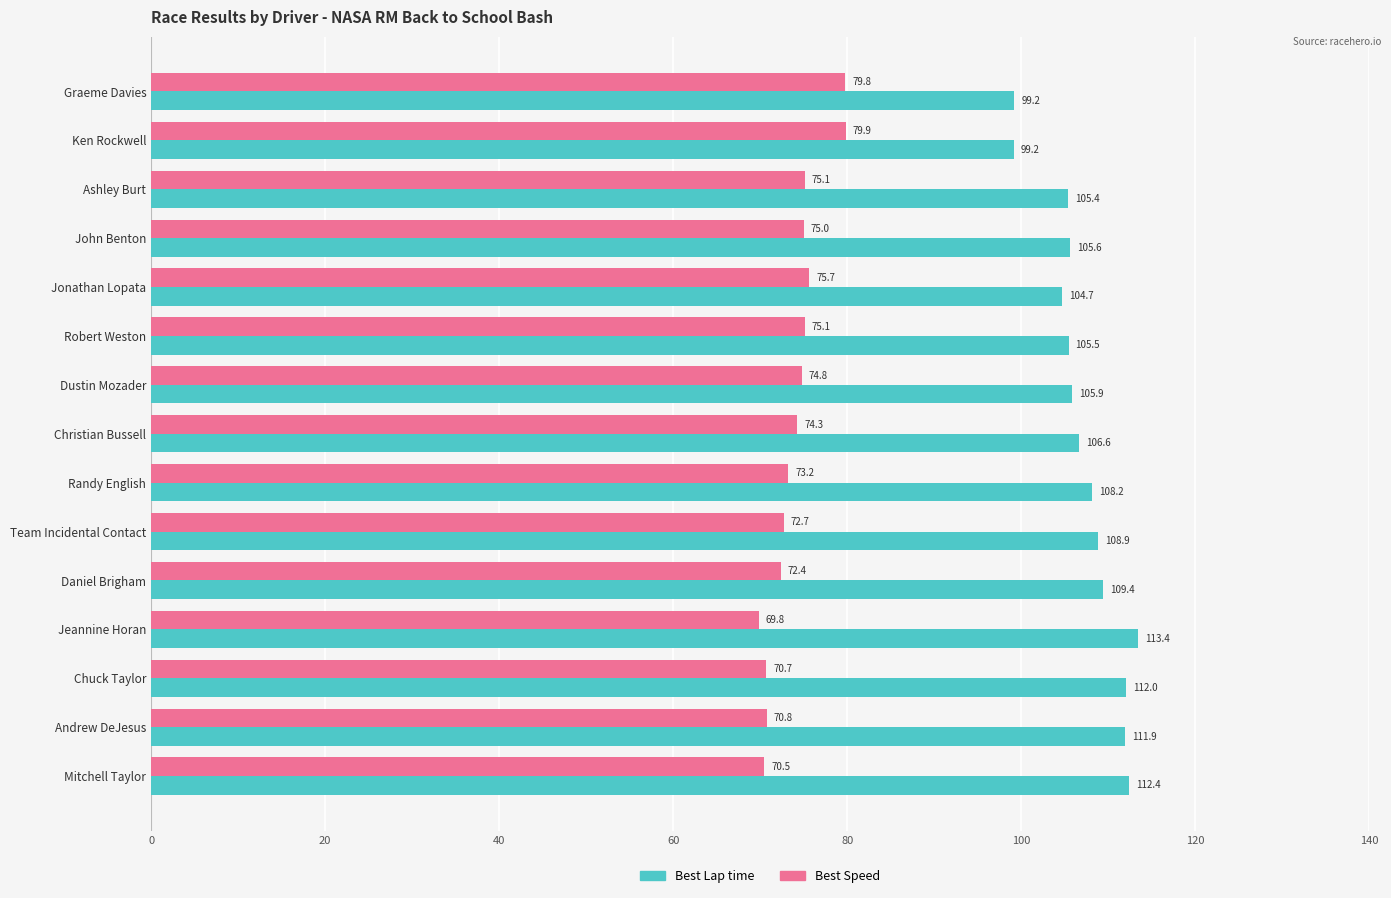

Rank the series by their maximum value, from lowest to highest.

Best Speed, Best Lap time